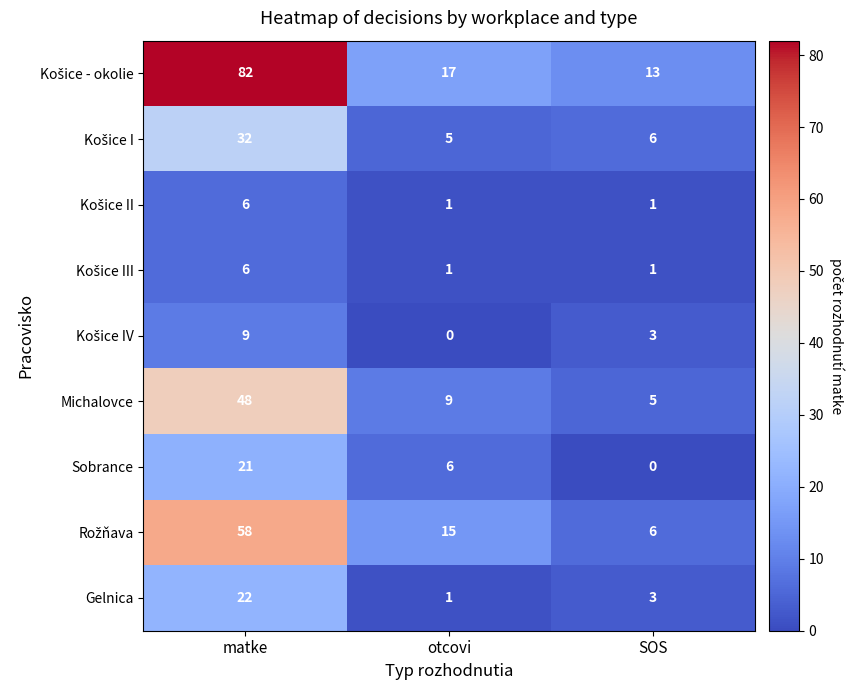

At which label is Sobrance closest to 10?

otcovi